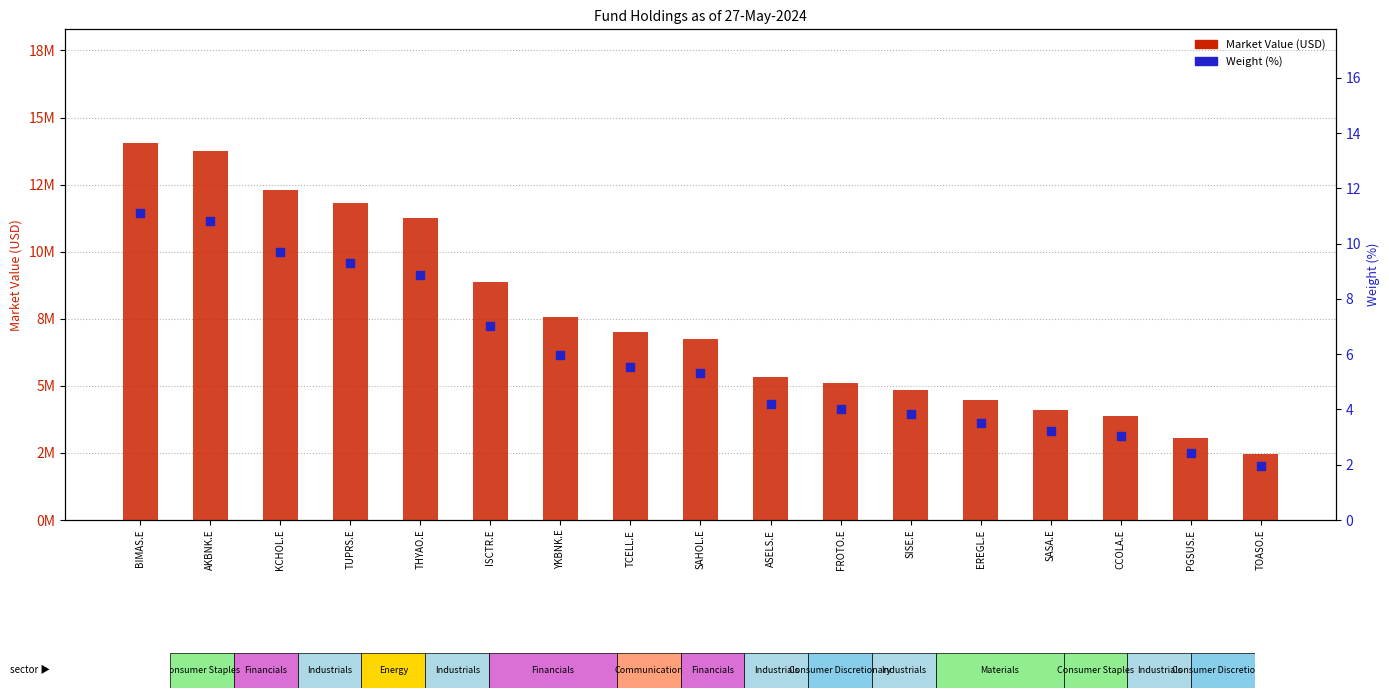

At how many categories does at least one series exceed 4517185?

12